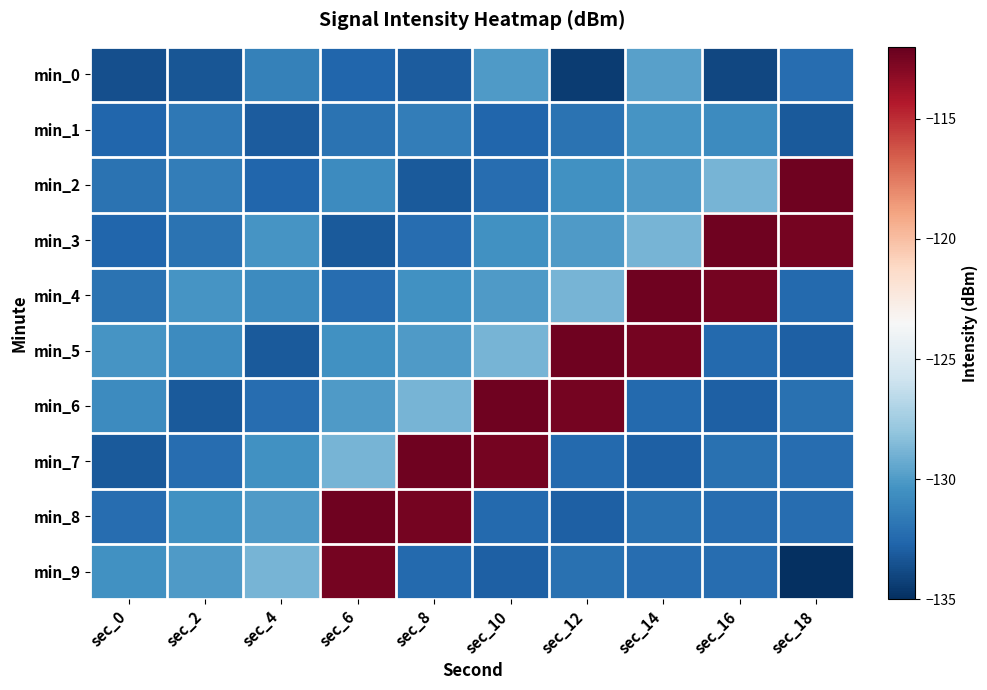

Which has a higher value, sec_10 or sec_6?

sec_10